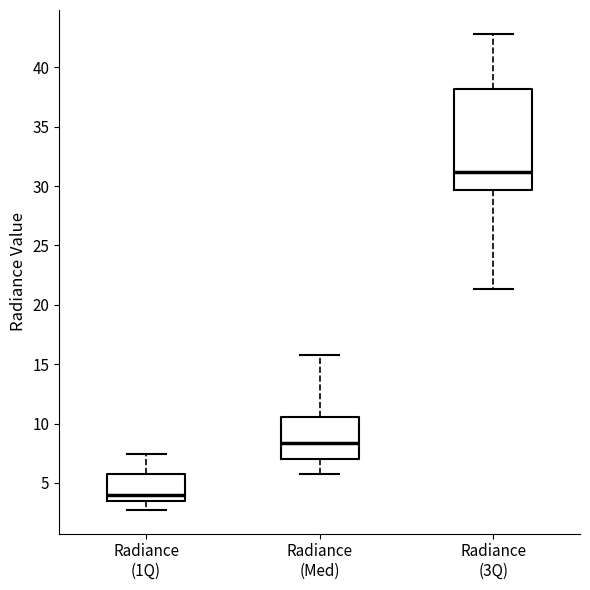

Reading left to right, read every box against the y-axis: the position of its median line, the range the box covers, and the ends of its whiskers. The values are not printed on the chart, so give them approximately, as read against the axis.

Radiance (1Q): median 4.0, box 3.5 to 6.0, whiskers 2.5 to 7.5
Radiance (Med): median 8.5, box 7.0 to 10.5, whiskers 6.0 to 16.0
Radiance (3Q): median 31.0, box 29.5 to 38.0, whiskers 21.5 to 43.0